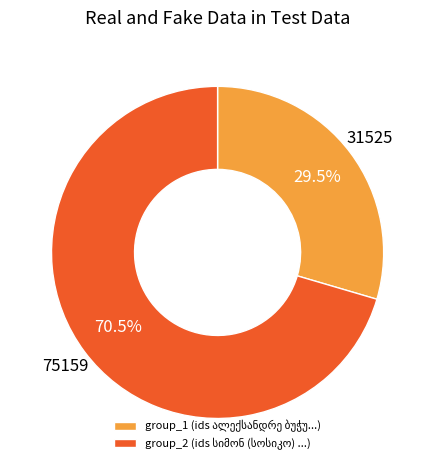

Is there a majority slice in this chart?

Yes